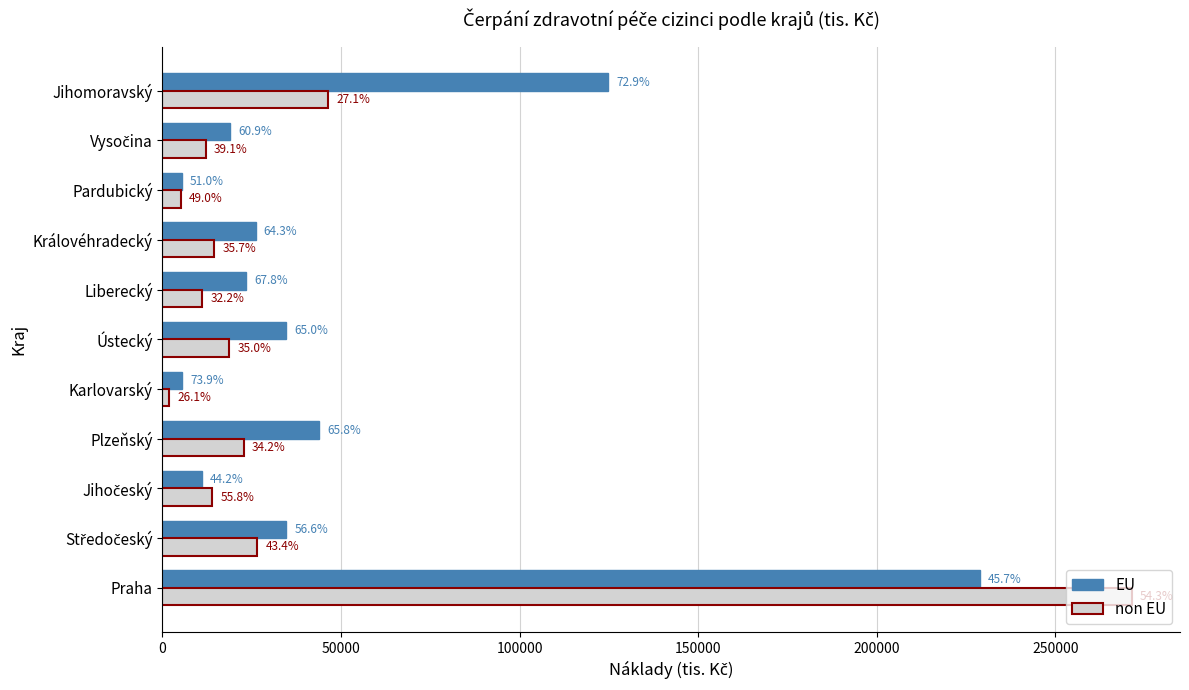

What are all the series names shown in the legend?

EU, non EU